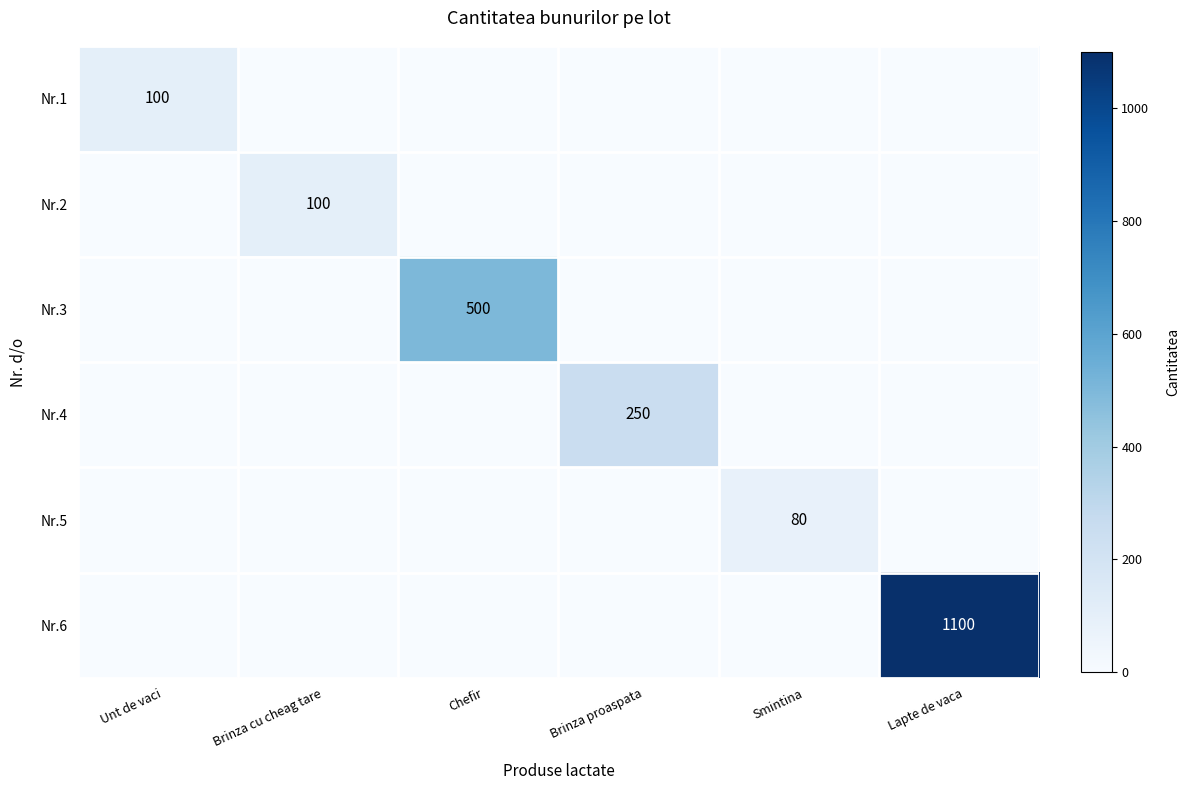

Which category has the lowest value across all series?

Brinza cu cheag tare